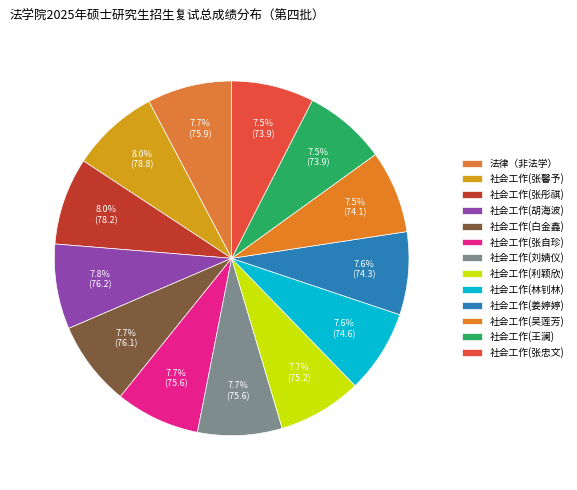

To the nearest percent, what percentage of the pie is 社会工作(刘婧仪)?

8%